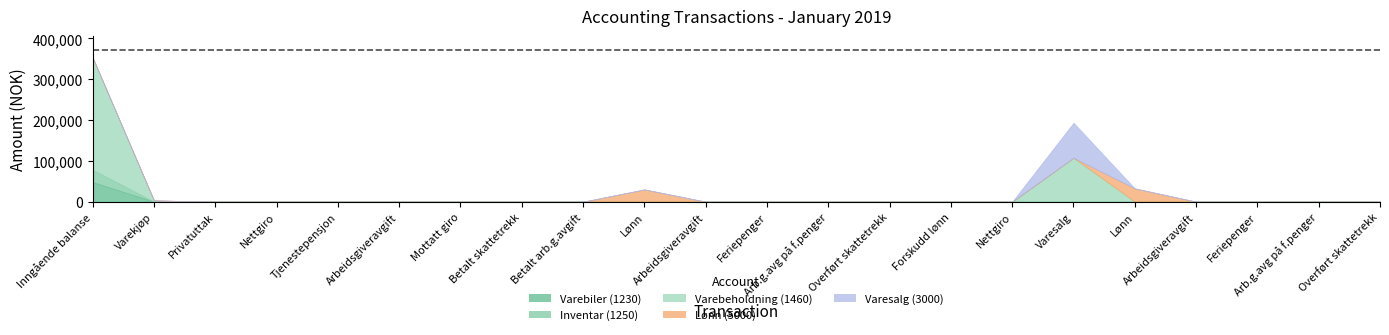

What is the label of the 8th point from the right?

Forskudd lønn